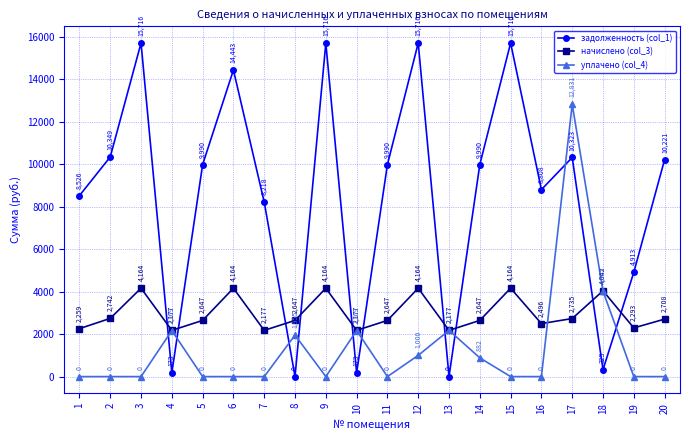

Which series changed the most between 9 and 20?

задолженность (col_1)